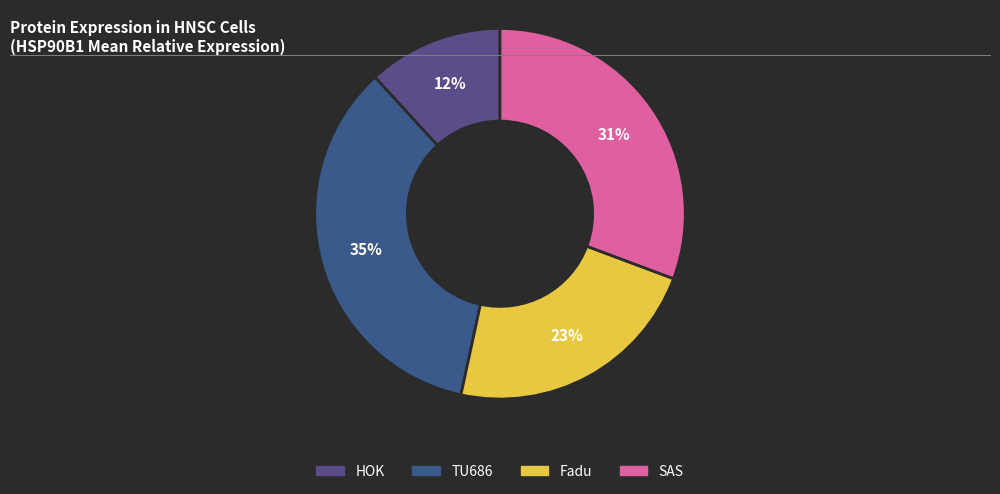

What percentage is the SAS slice, to the nearest percent?

31%